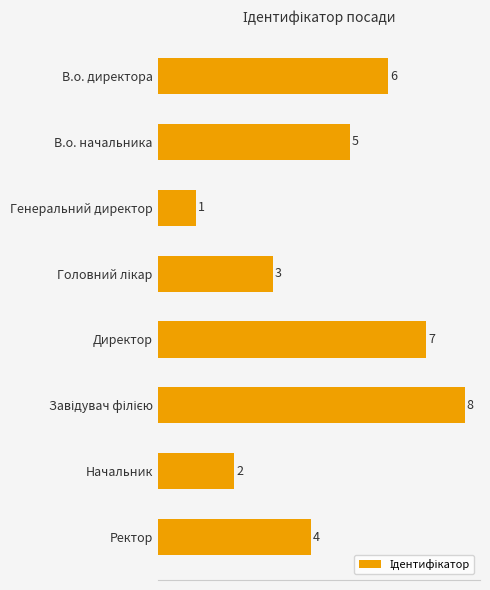

What is the approximate value at Ректор?

4